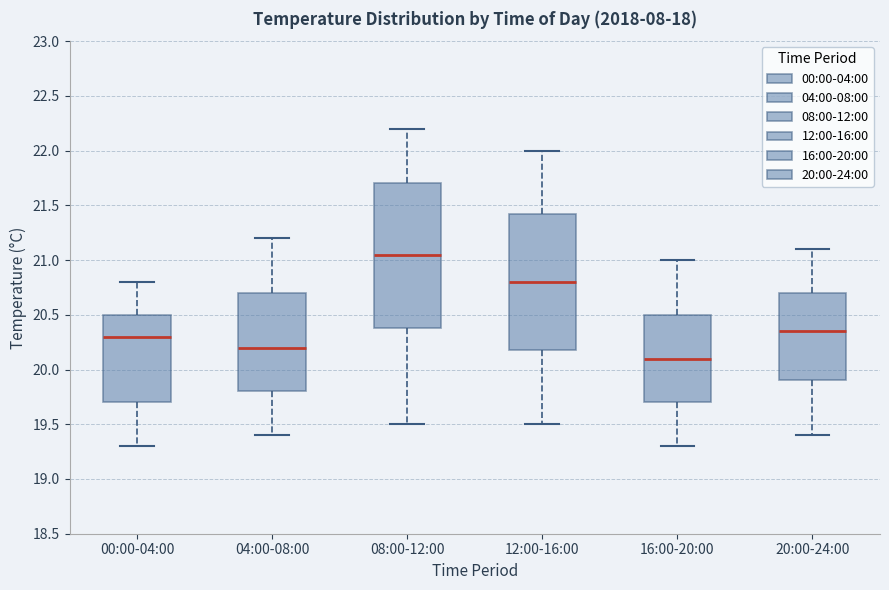

Reading left to right, read every box against the y-axis: the position of its median line, the range the box covers, and the ends of its whiskers. The values are not printed on the chart, so give them approximately, as read against the axis.

00:00-04:00: median 20.30, box 19.70 to 20.50, whiskers 19.30 to 20.80
04:00-08:00: median 20.20, box 19.80 to 20.70, whiskers 19.40 to 21.20
08:00-12:00: median 21.05, box 20.40 to 21.70, whiskers 19.50 to 22.20
12:00-16:00: median 20.80, box 20.20 to 21.45, whiskers 19.50 to 22.00
16:00-20:00: median 20.10, box 19.70 to 20.50, whiskers 19.30 to 21.00
20:00-24:00: median 20.35, box 19.90 to 20.70, whiskers 19.40 to 21.10